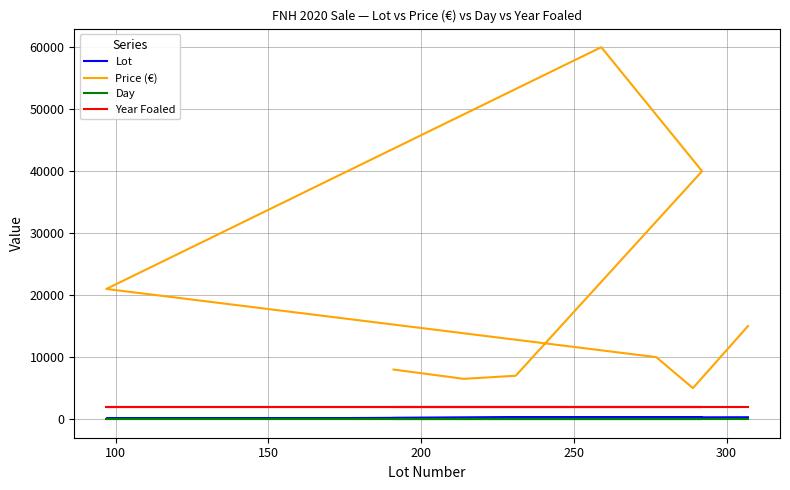

List the series in order of their peak value, highest first.

Price (€), Year Foaled, Lot, Day